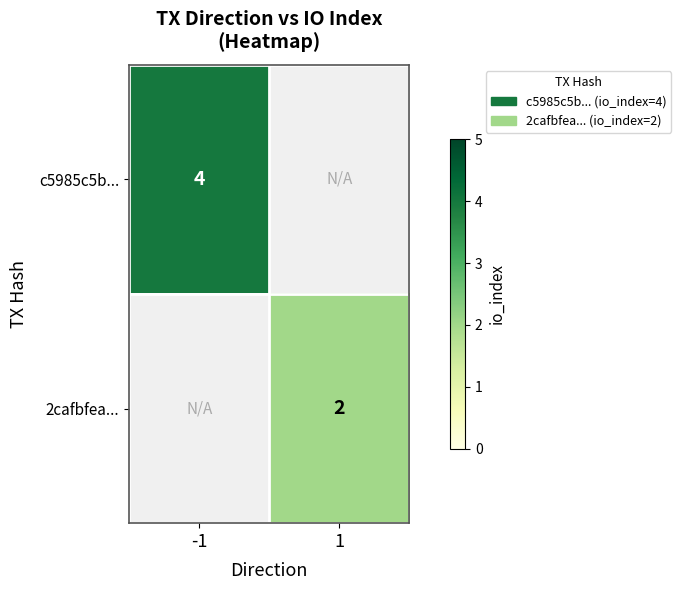

Between 1 and -1, which is larger?

-1